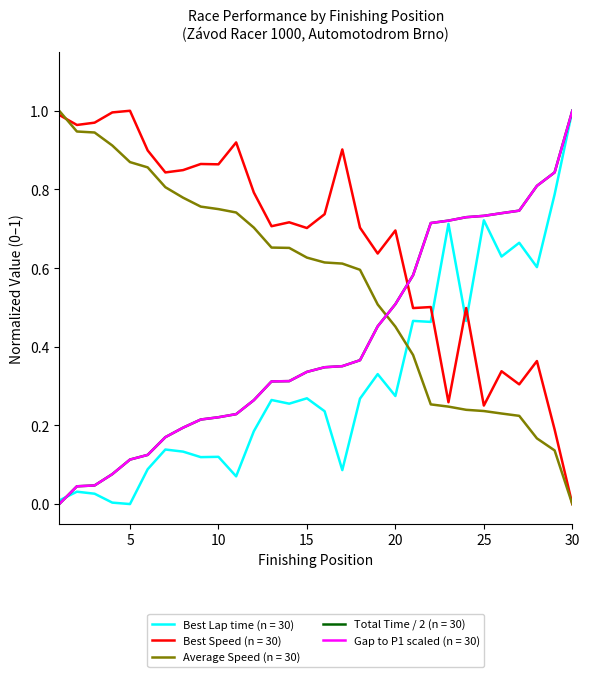

At which category does the chart reach its minimum across all series?

30